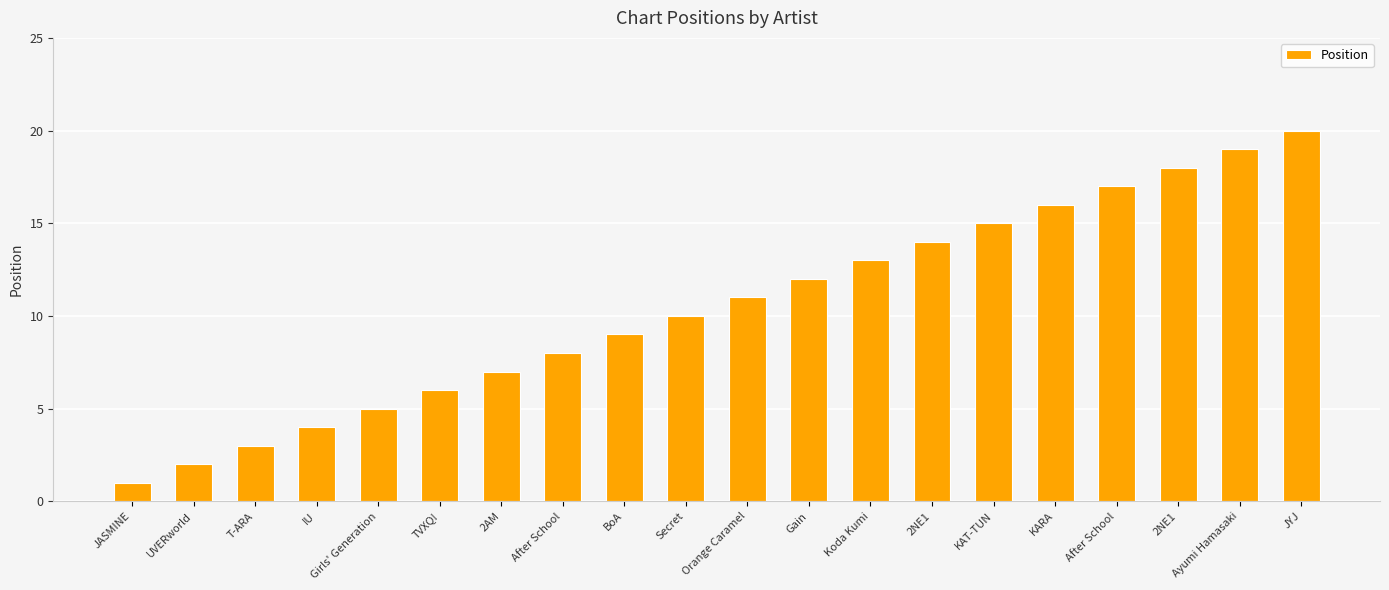

What is the average value?

10